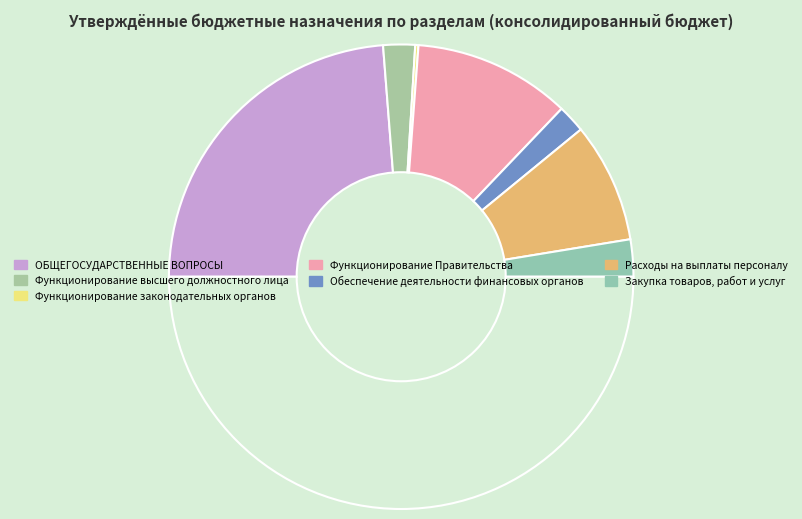

How many segments does this pie chart have?

7